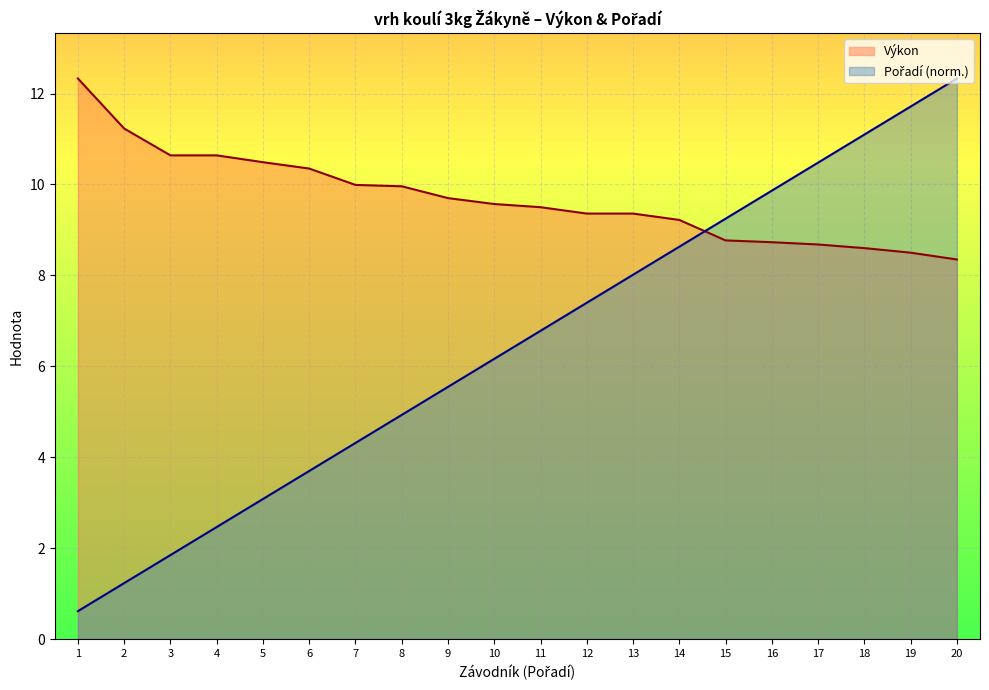

What is the highest value of the Pořadí series?

12.3